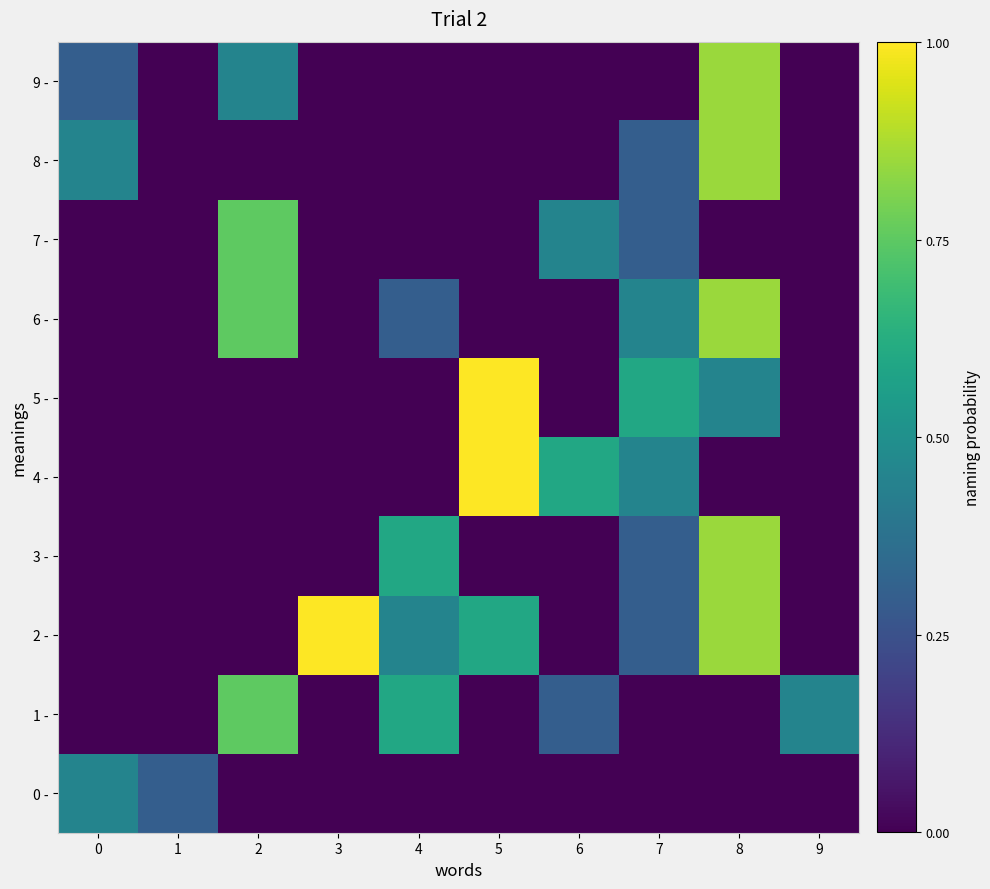

Which series has the widest spread of values?

2 -